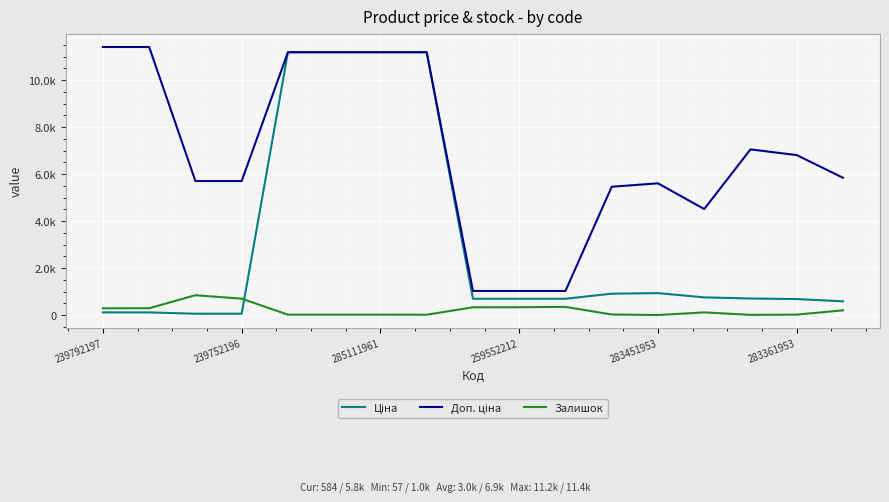

What is the sum of all Доп. ціна values?

117344.4